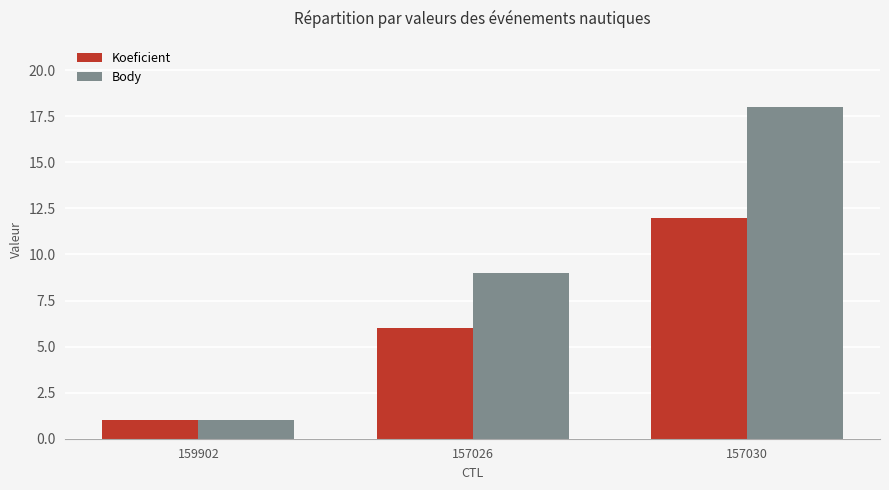

What is the label of the 2nd bar from the right?

157026